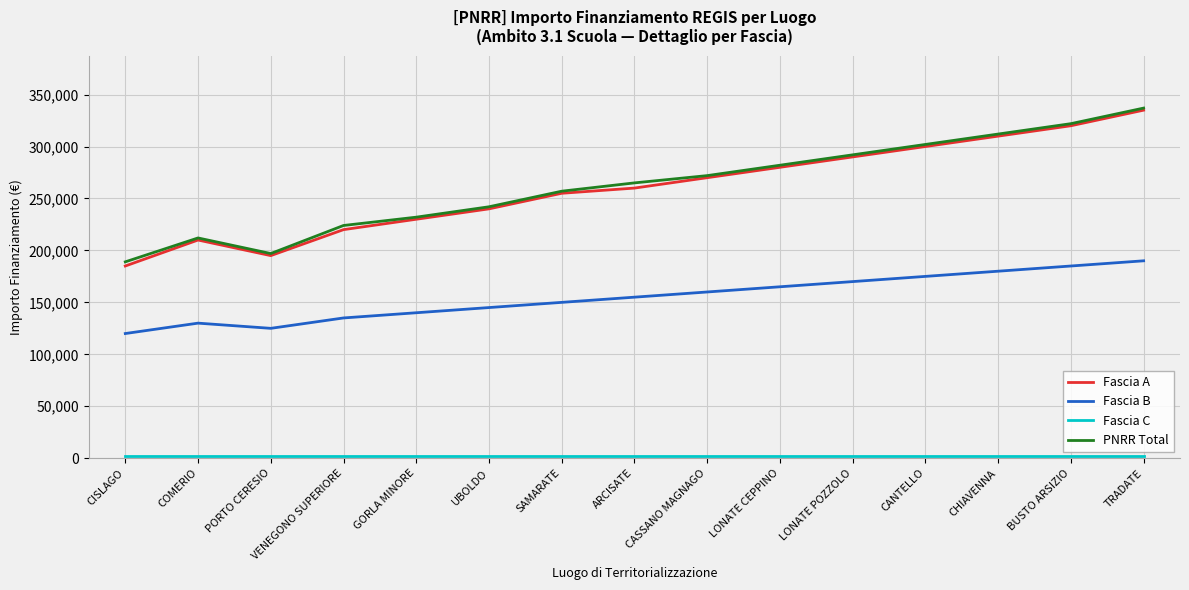

True or false: PNRR Total and Fascia B intersect in this chart.

False